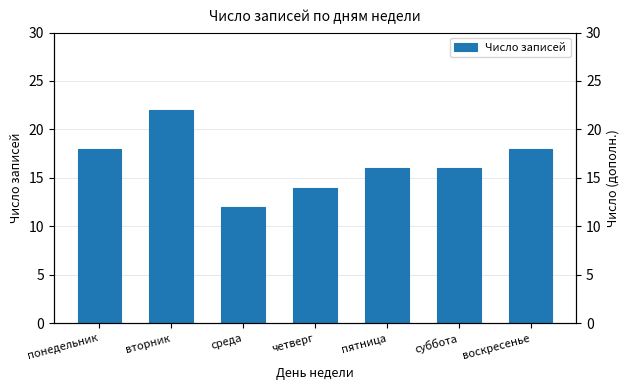

The value at пятница is 23. True or false?

False